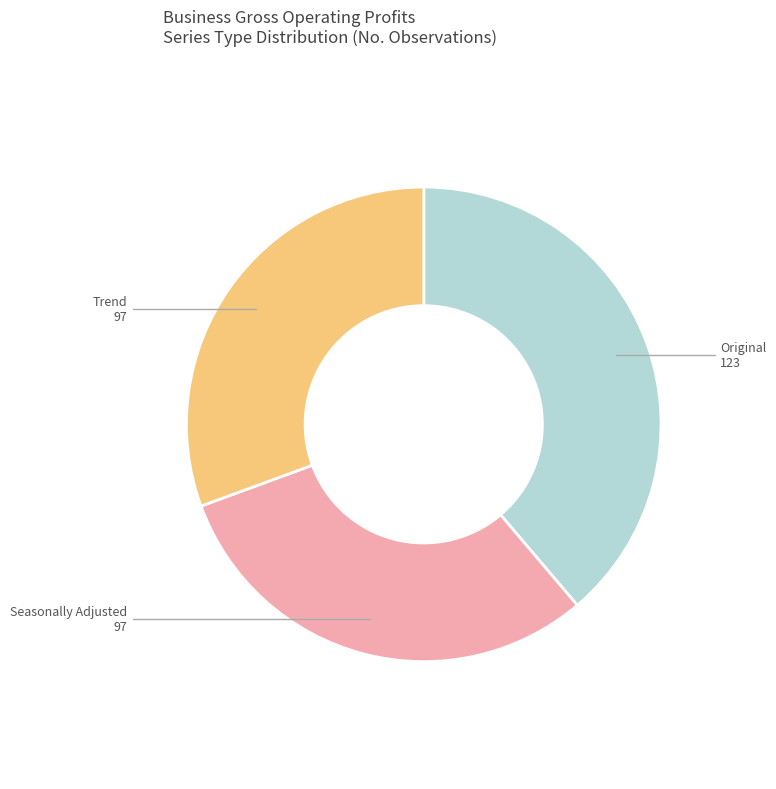

Between Trend and Original, which is larger?

Original